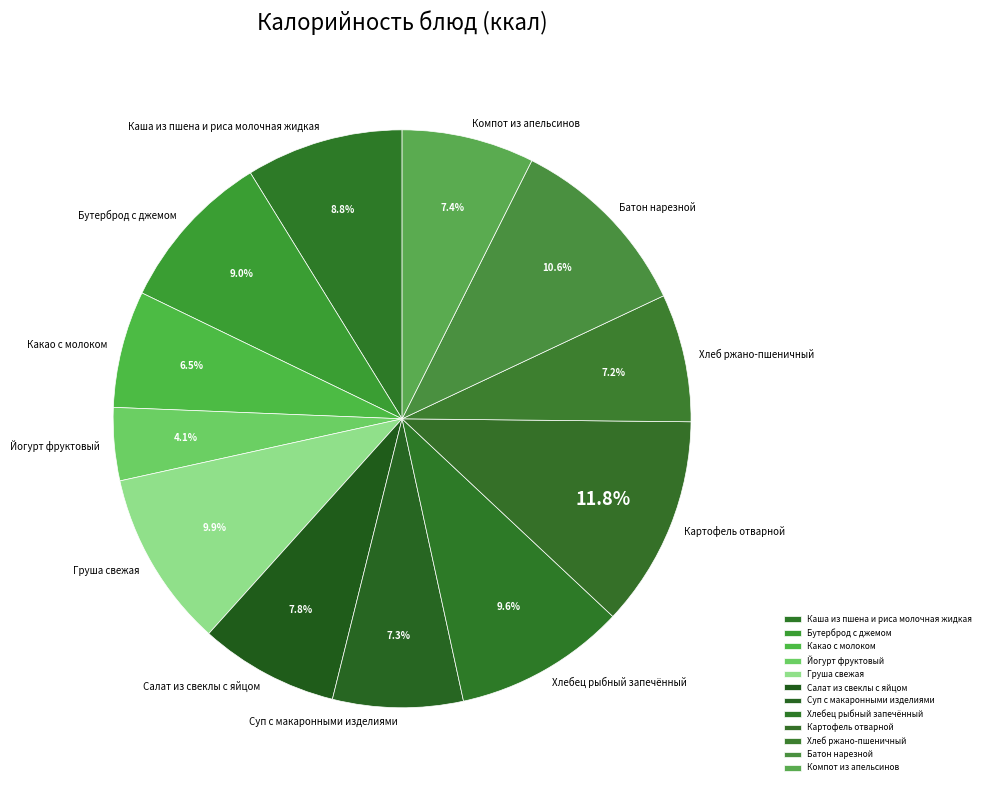

How many slices are in this pie chart?

12